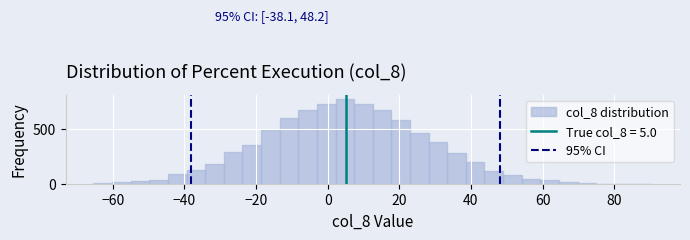

Around what value on the x-axis is the tallest bar? Give the approximate position of its centre, as read against the axis.

4